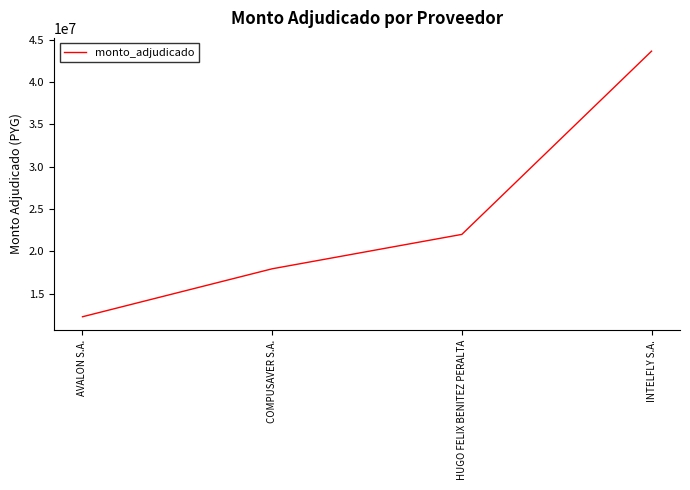

Does the chart display data point markers on the line(s)?

No